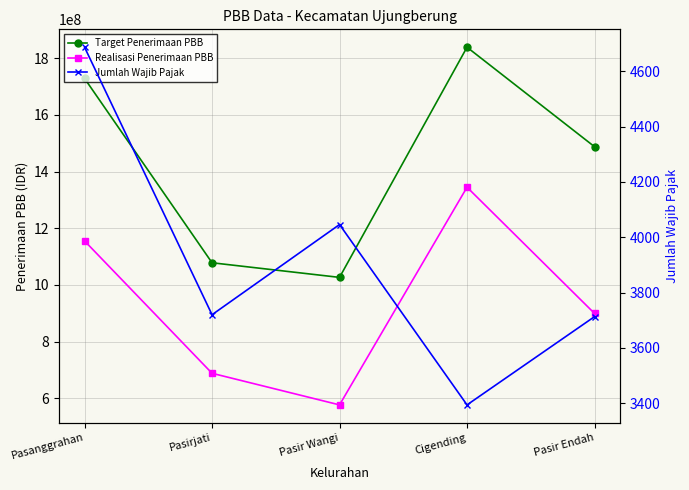

What is the maximum value for Target Penerimaan PBB?

1838849276